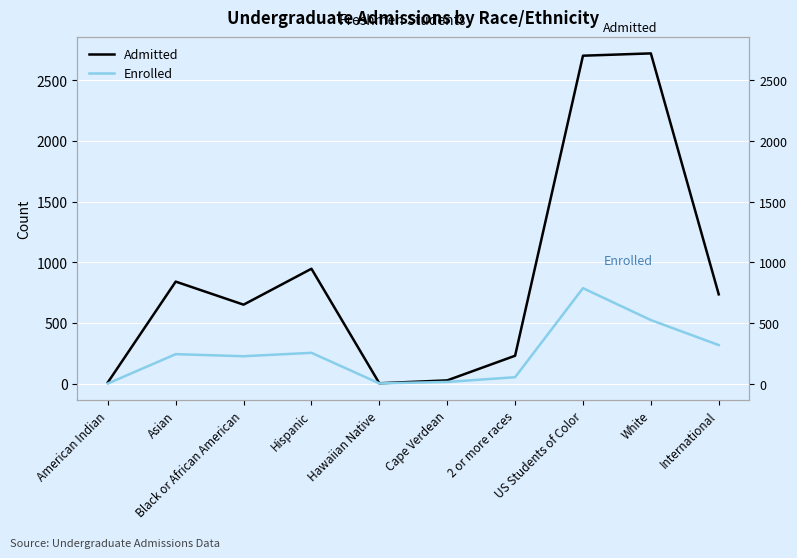

True or false: Admitted and Enrolled cross at least once.

False